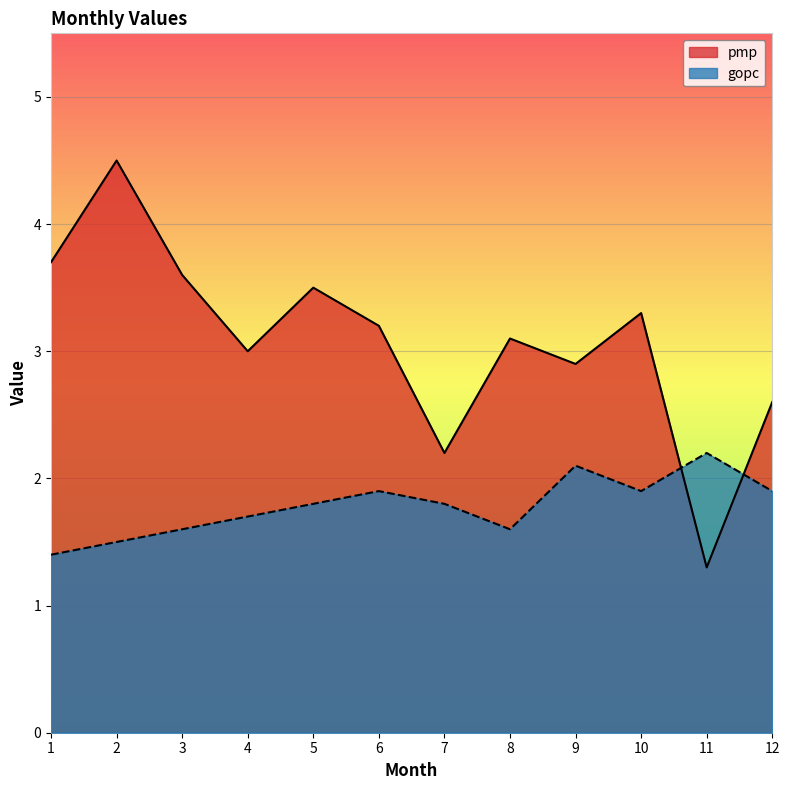

Count the number of categories in the chart.

12